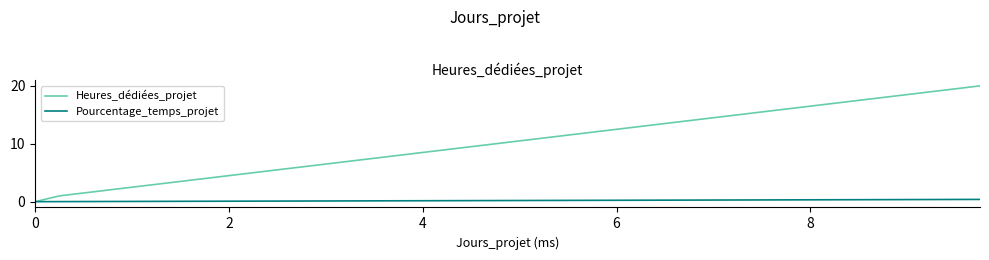

How many lines are shown in the chart?

2